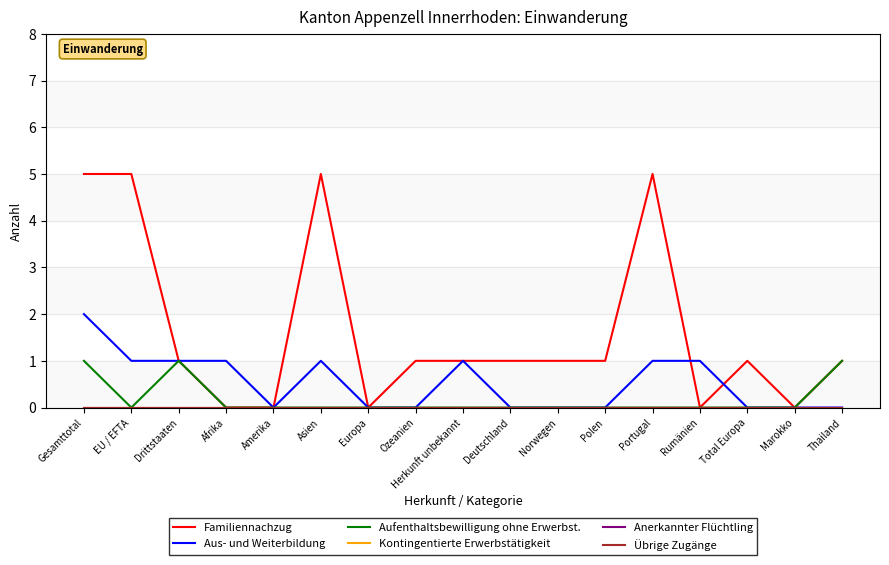

At which label does Aus- und Weiterbildung reach its peak?

Gesamttotal